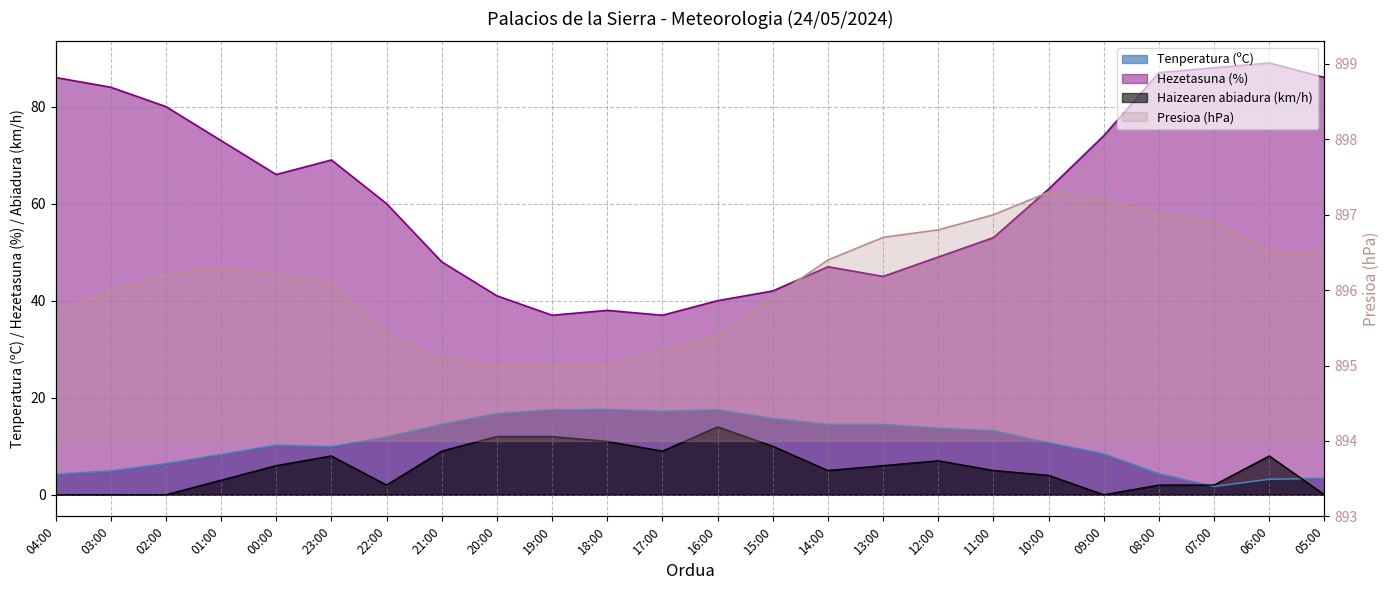

What is the greatest value displayed?

897.3